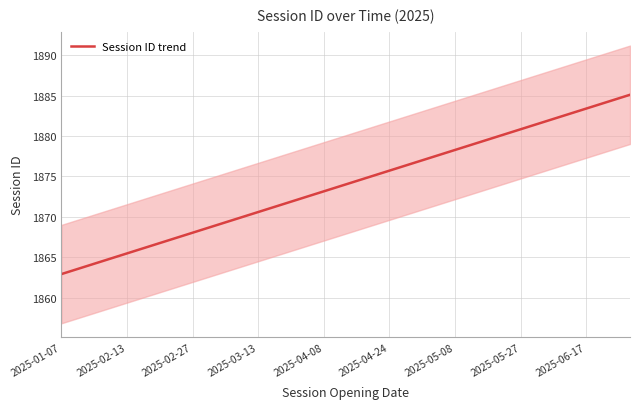

True or false: Session ID trend has a value of 1878.3 at 2025-05-08.

True